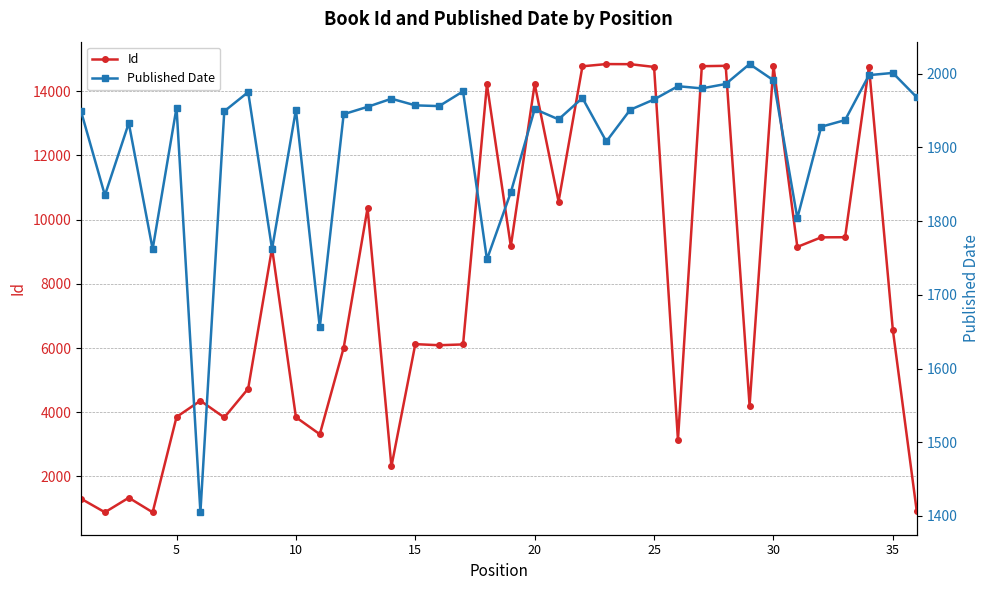

Reading left to right, what are all the values shown in this chart?

Id: 1305	882	1335	881	3851	4358	3836	4733	9113	3844	3313	6006	10361	2310	6121	6087	6112	14214	9168	14228	10564	14778	14847	14844	14758	3136	14781	14793	4205	14798	9150	9449	9452	14768	6564	921
Published Date: 1949	1835	1933	1762	1954	1405	1949	1975	1762	1951	1656	1945	1955	1966	1957	1956	1976	1748	1839	1952	1938	1967	1908	1951	1965	1983	1980	1986	2013	1991	1804	1928	1937	1998	2001	1968